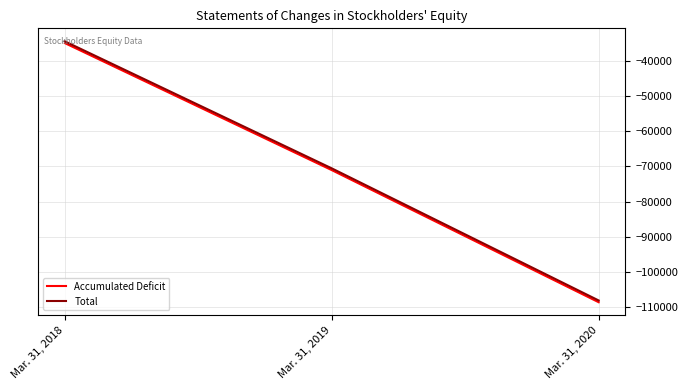

Where does the Total series first go above -70589?

Mar. 31, 2018